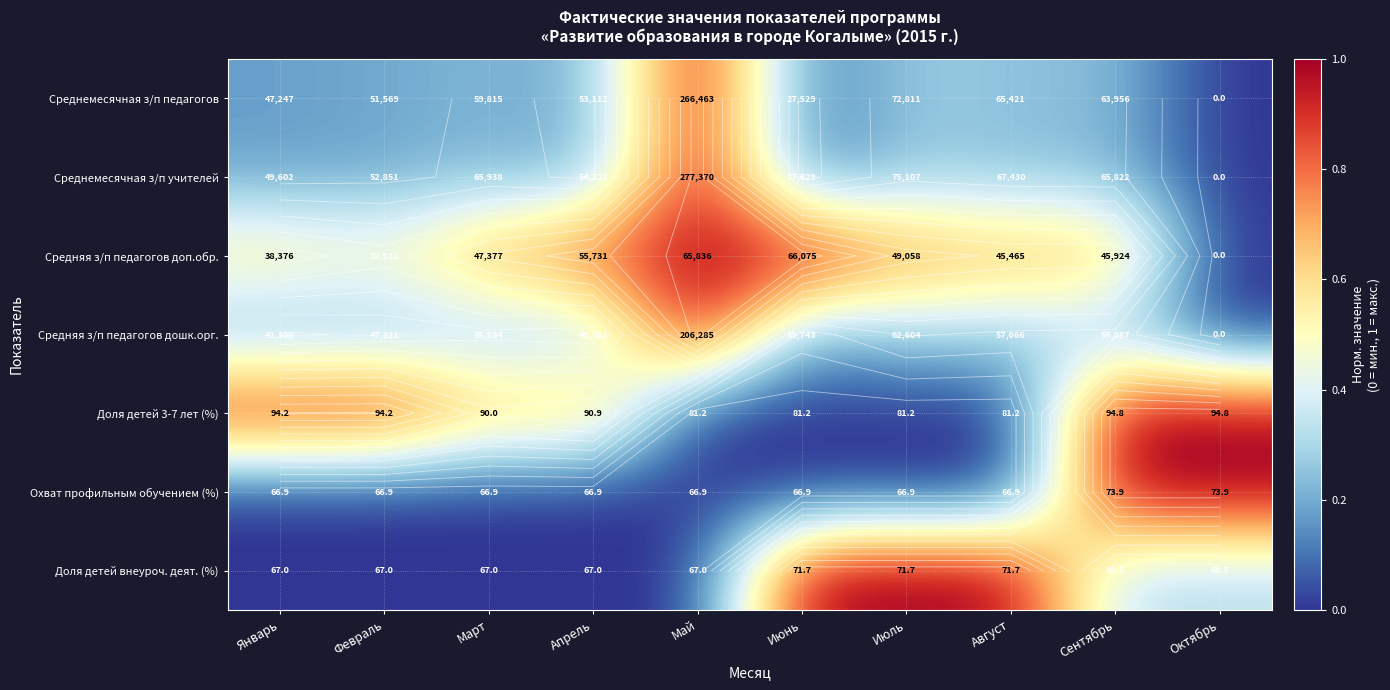

Is it true that Средняя з/п педагогов дошк.орг. equals 0.1 at Сентябрь?

False